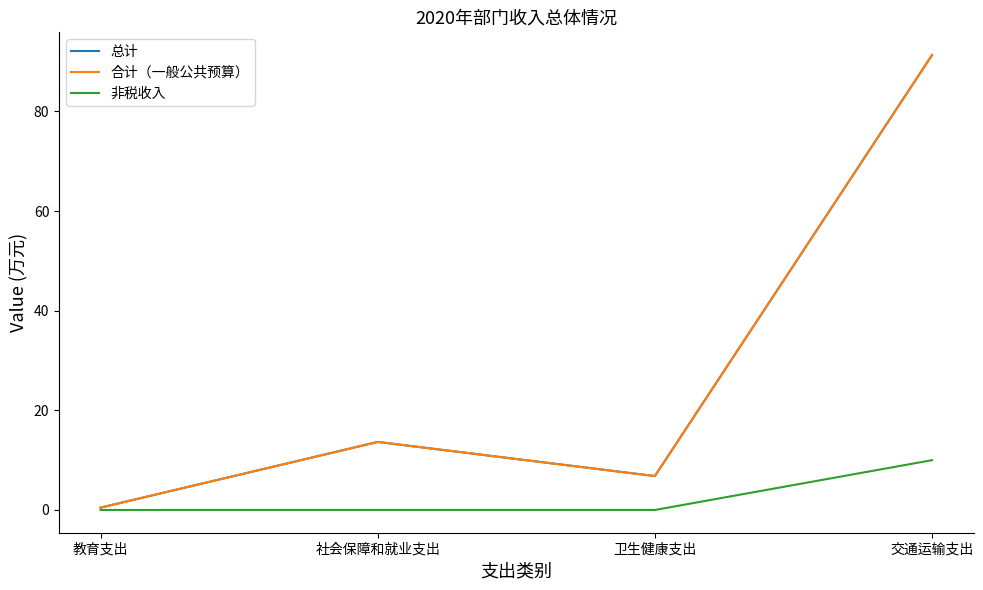

Rank the series at 交通运输支出 from highest to lowest value.

总计, 合计（一般公共预算）, 非税收入